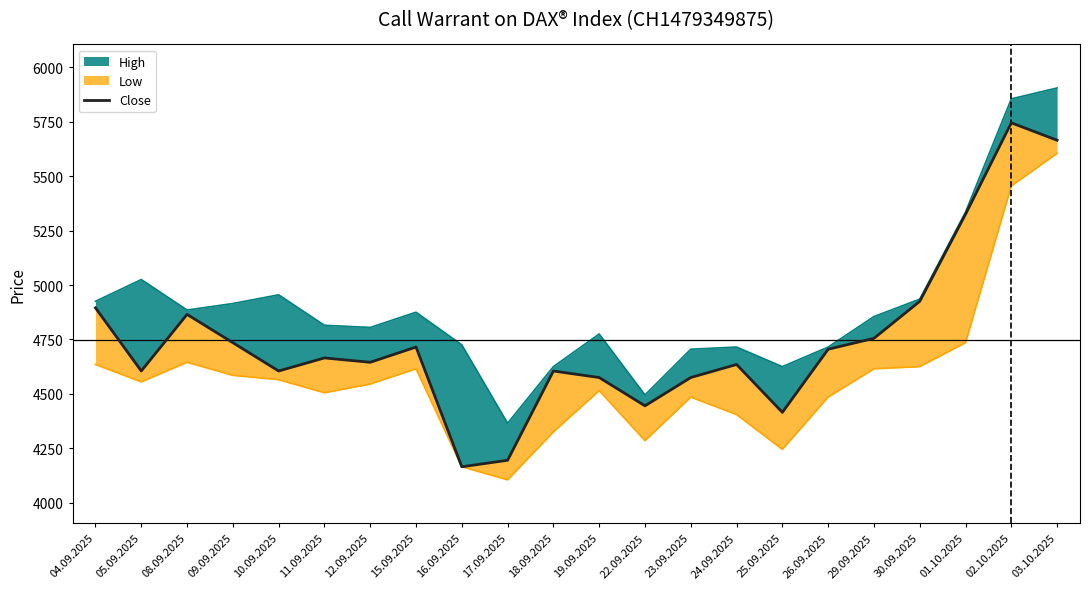

How many data points does each series have?

22